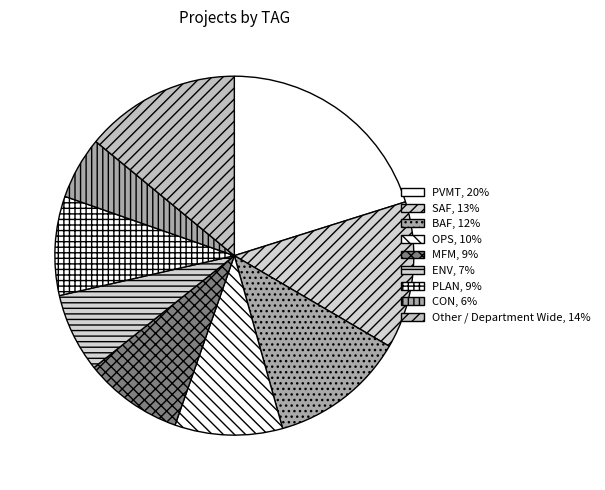

Which slice is the smallest?

CON